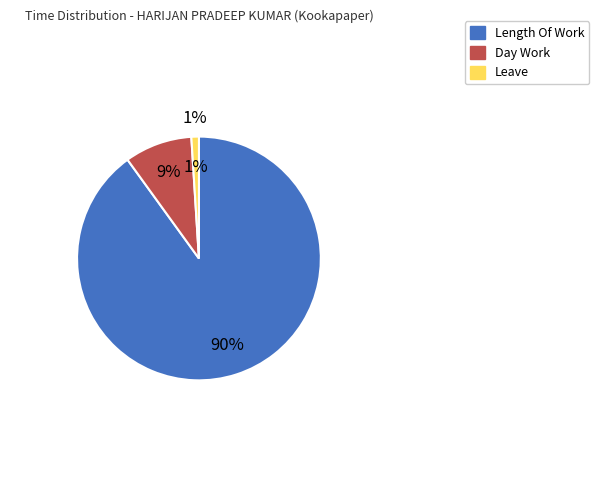

Is it true that Day Work is 15% of the pie?

False